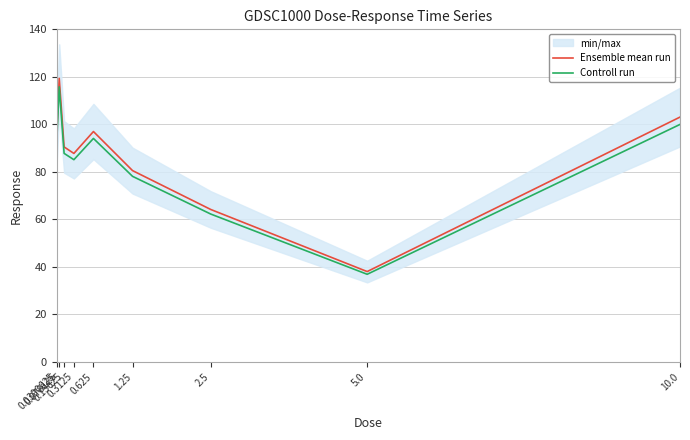

List the series in order of their peak value, highest first.

Ensemble mean run, Controll run